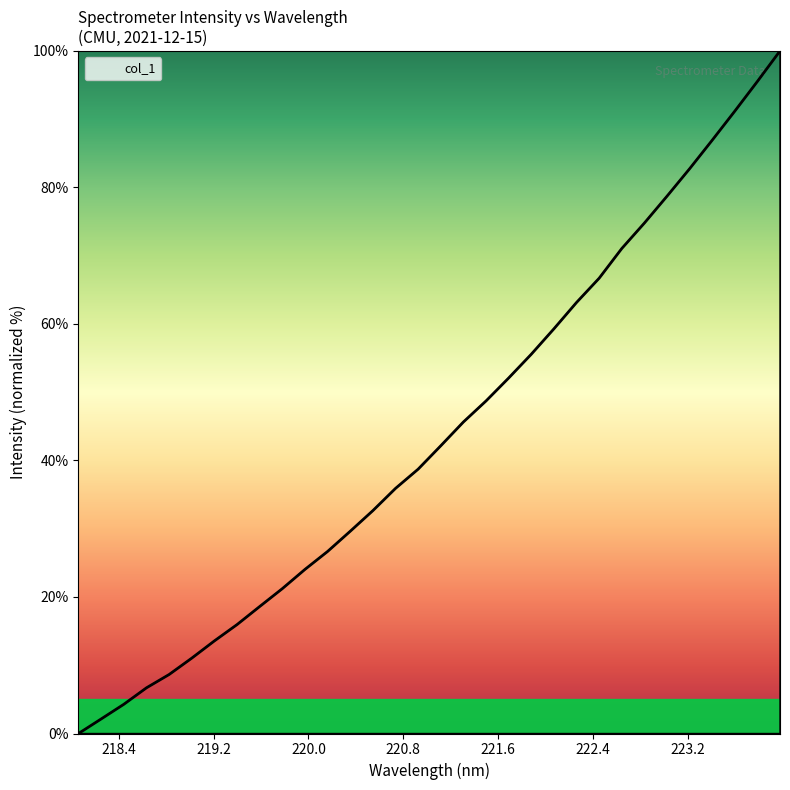

What is the maximum value shown in the chart?

100.0